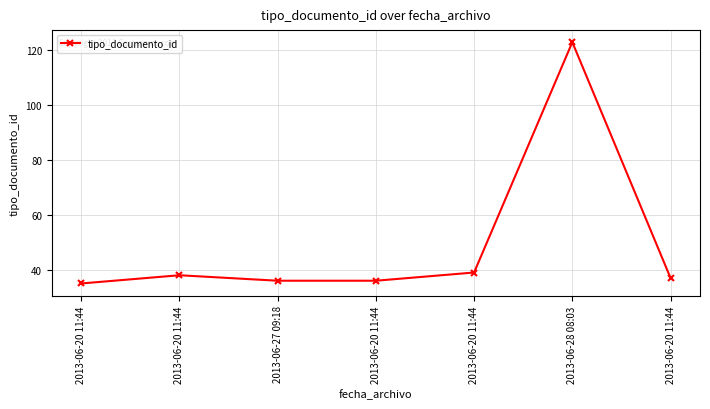

Is this an area chart (filled region under the line)?

No